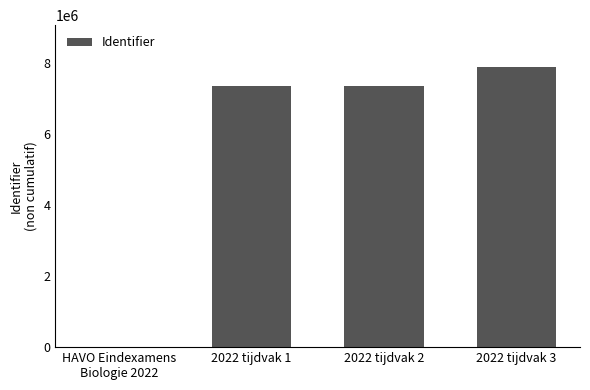

The value at HAVO Eindexamens
Biologie 2022 is -4525608. True or false?

False